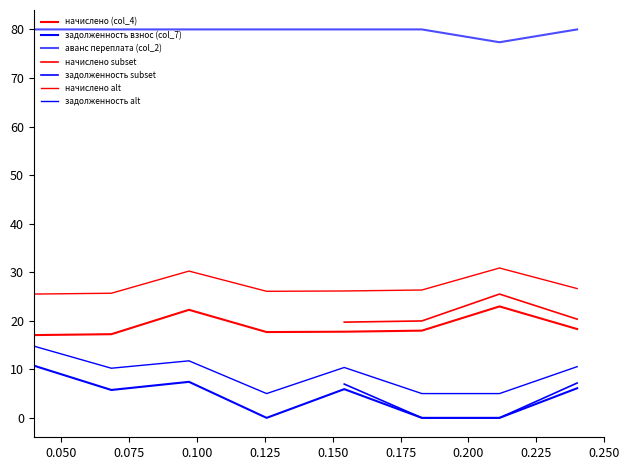

Is the value of начислено (col_4) at 1 greater than the value of задолженность взнос (col_7) at 3?

Yes